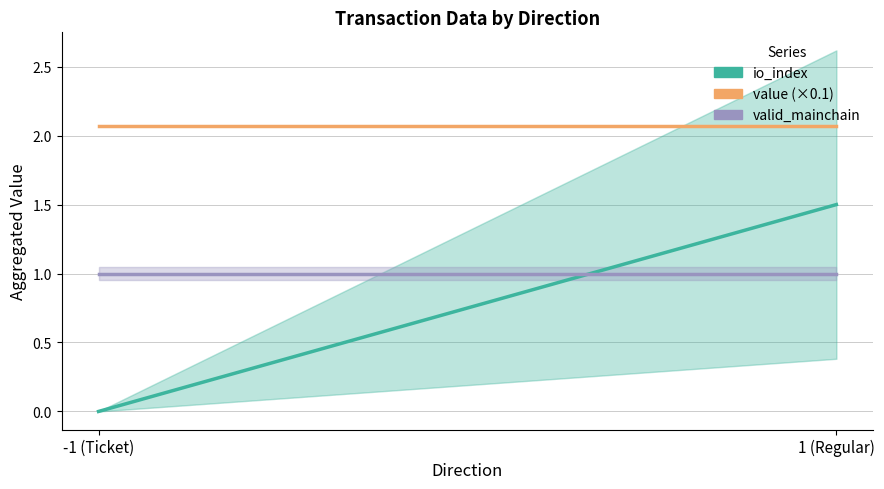

What is the maximum value shown in the chart?

2.1